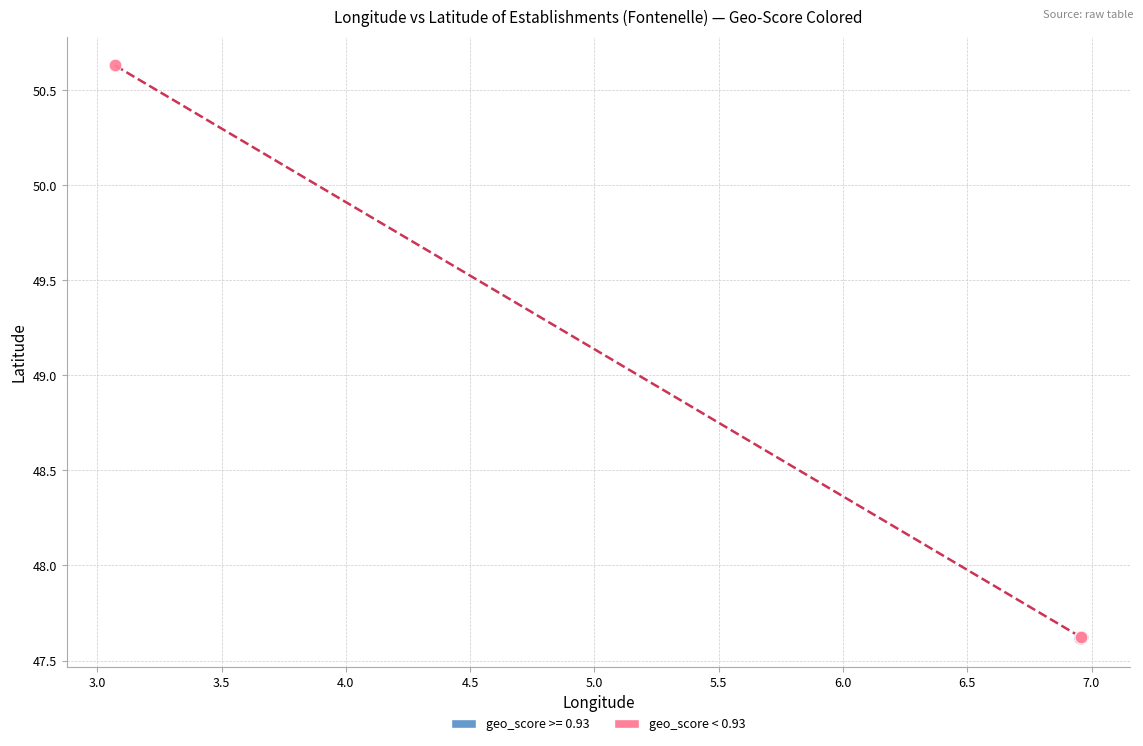

Which series has the widest spread of Y values?

geo_score < 0.93